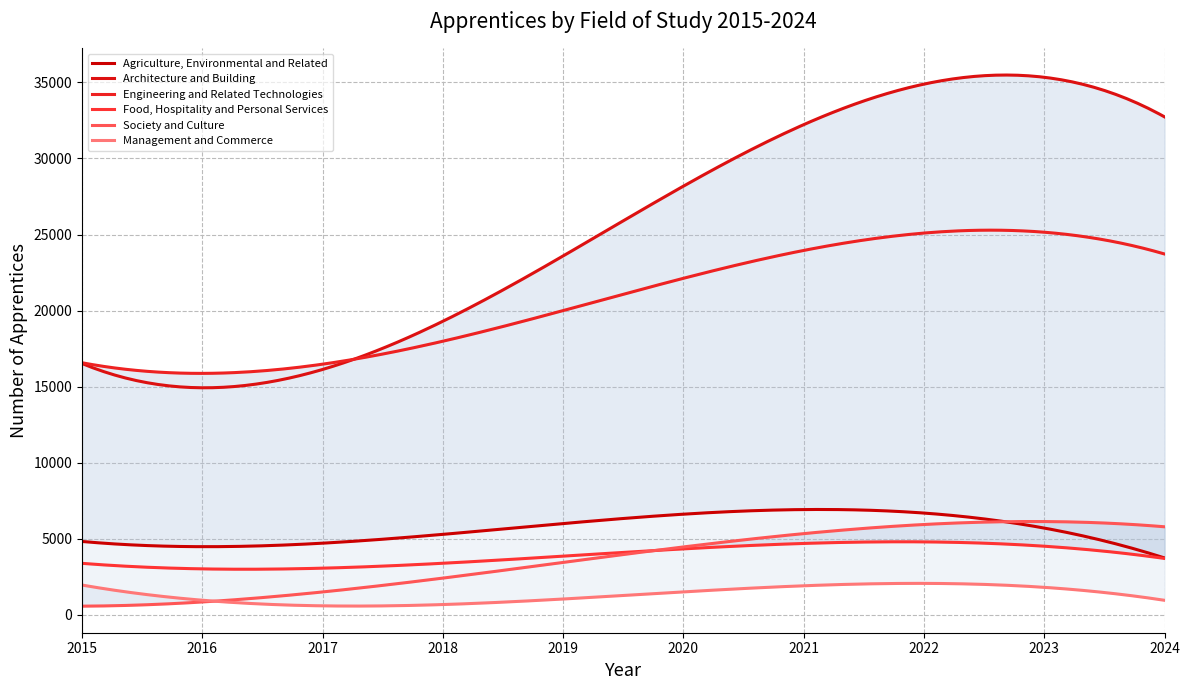

How many interior local valleys does the Agriculture, Environmental and Related series have?

1